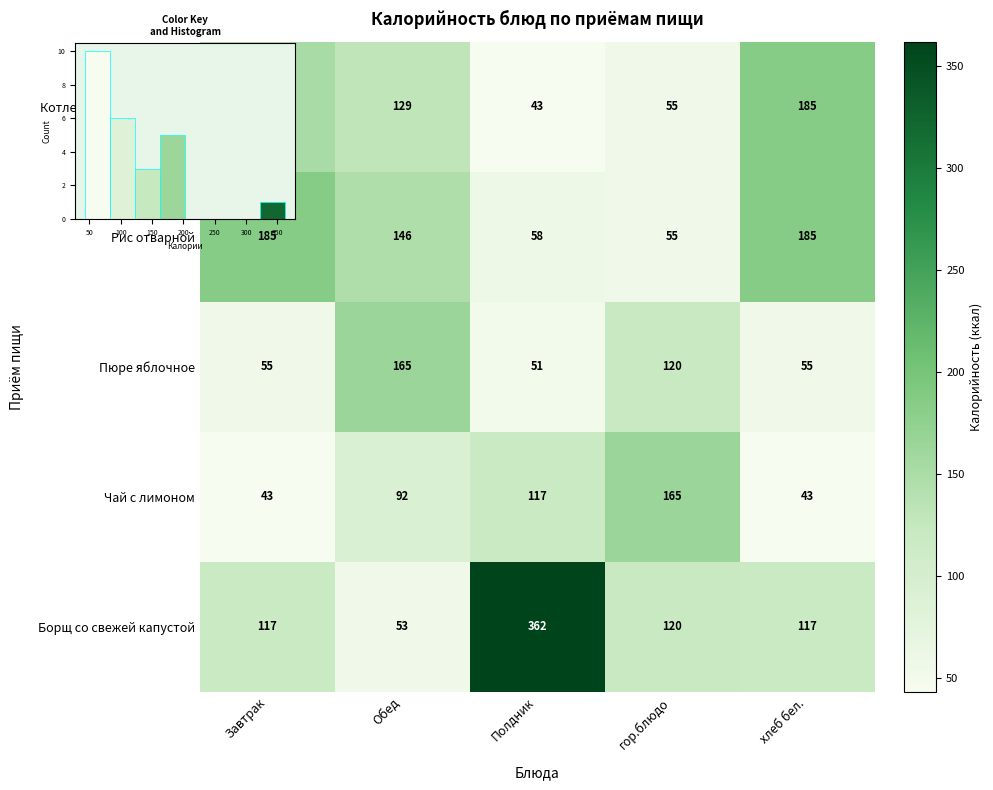

What is the difference between the highest and lowest values at Полдник?

319